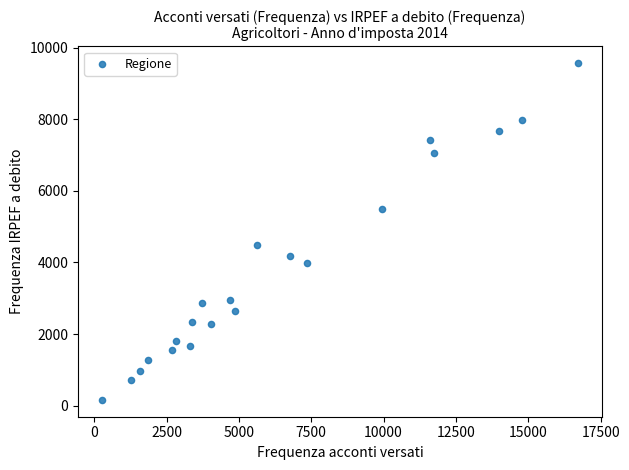

What Y value in the scatter plot is closest to 4863?

4494